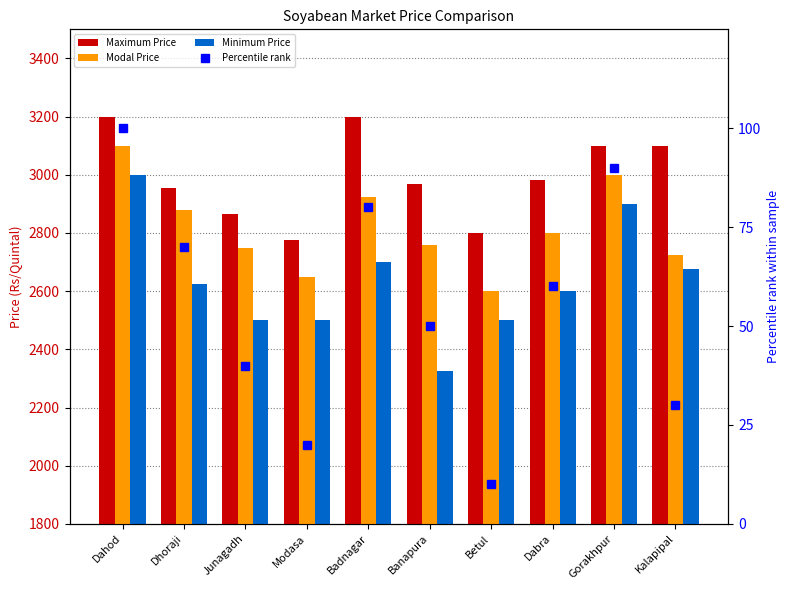

What is the maximum value shown in the chart?

3200